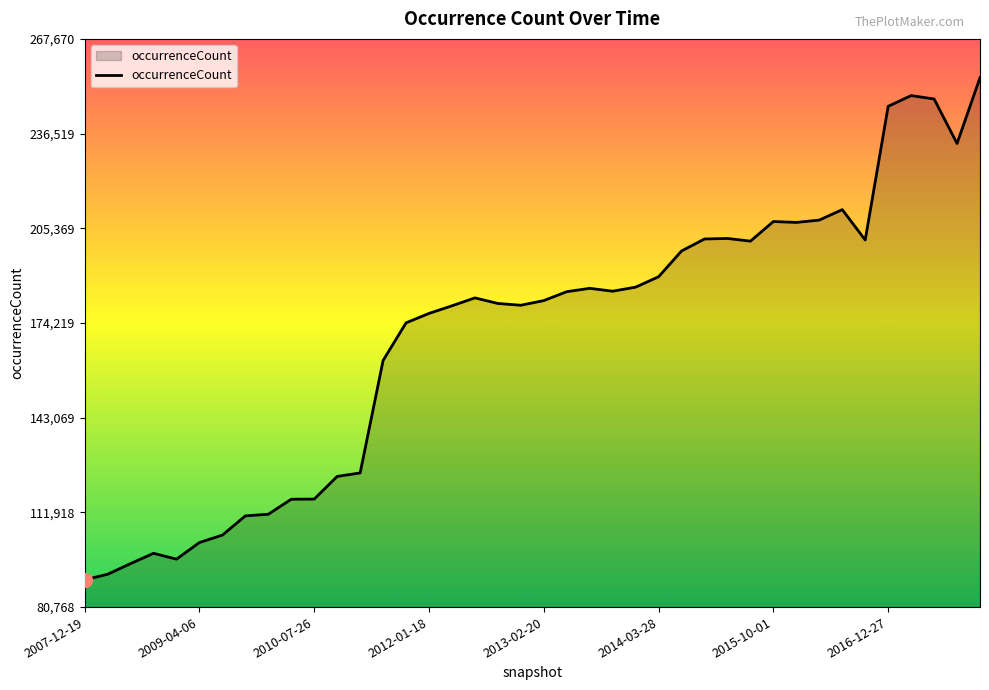

What is the minimum value shown in the chart?

89743